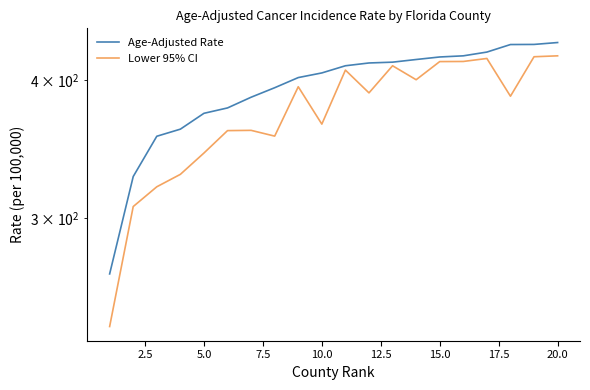

What is the average value of the Lower 95% CI series?

373.1